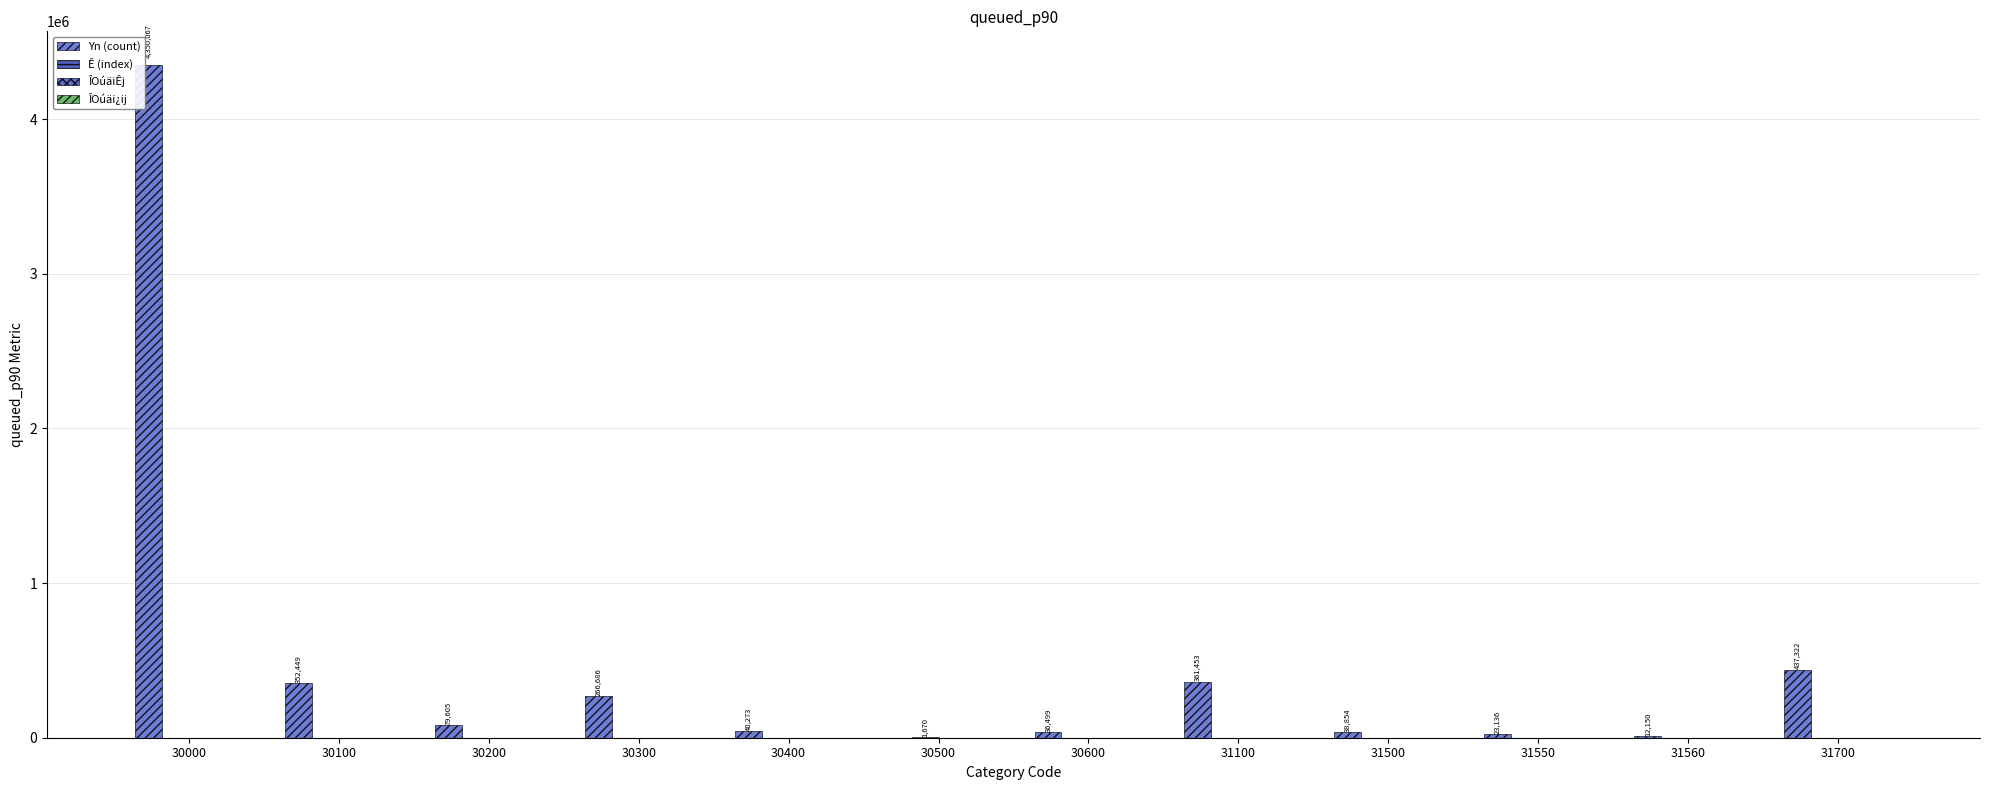

How many categories are shown in the chart?

12